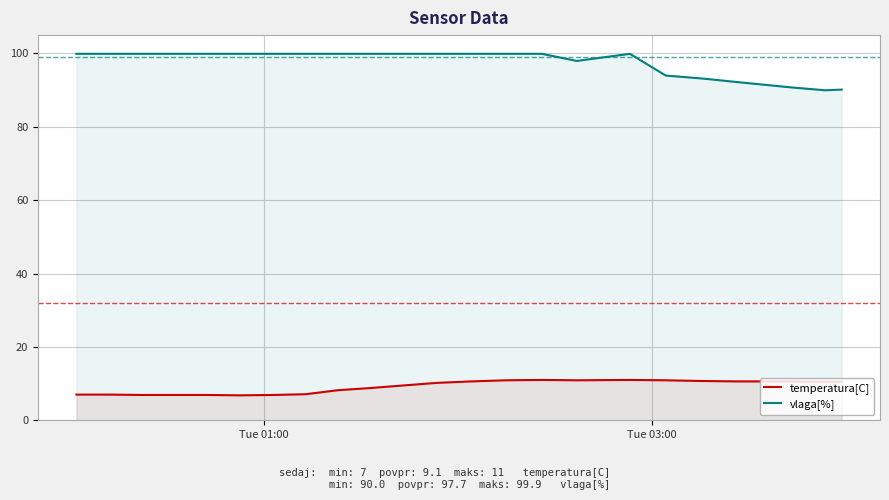

What is the maximum value for temperatura[C]?

11.0